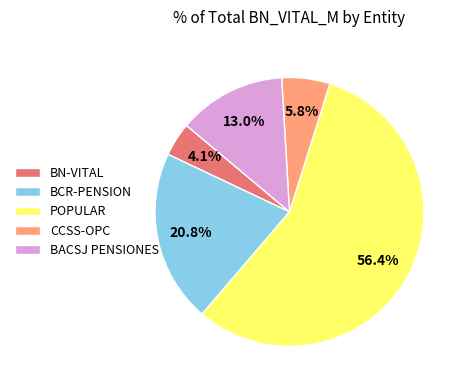

How many slices are in this pie chart?

5